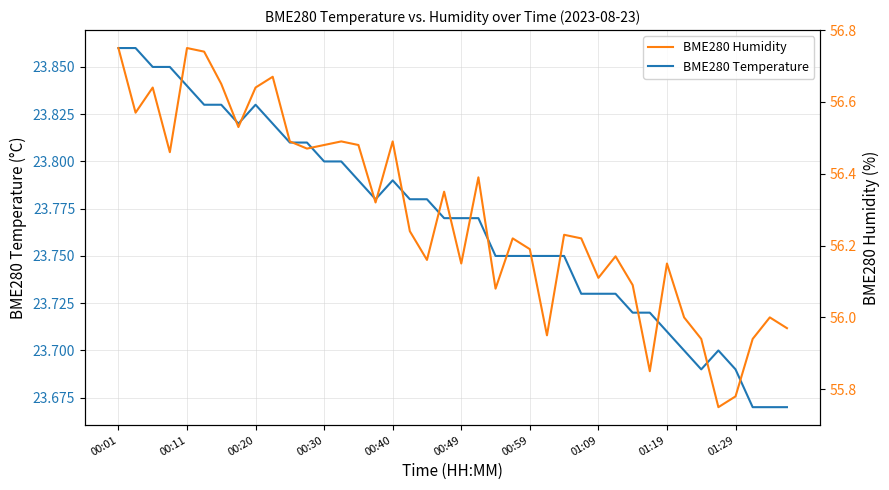

What is the difference between the maximum and minimum values in the BME280 Temperature series?

0.2